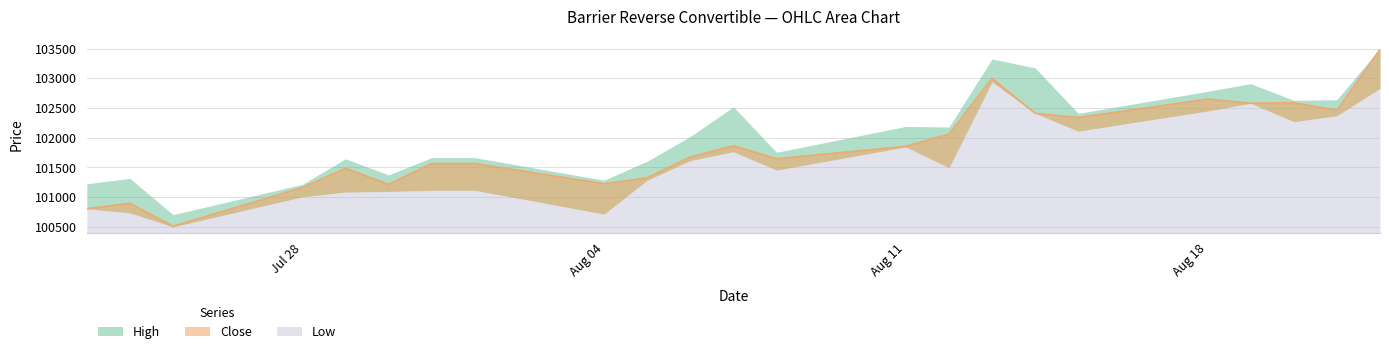

How many lines are shown in the chart?

3